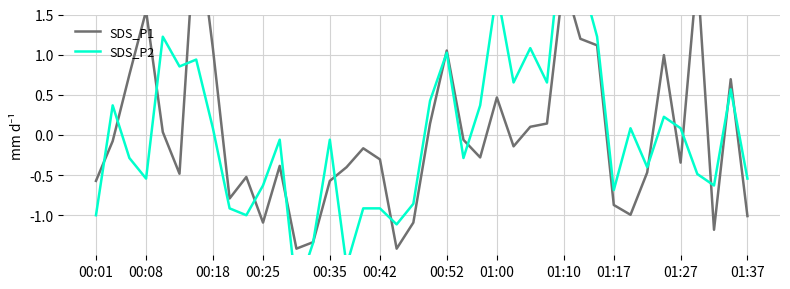

What is the highest value of the SDS_P2 series?

2.6